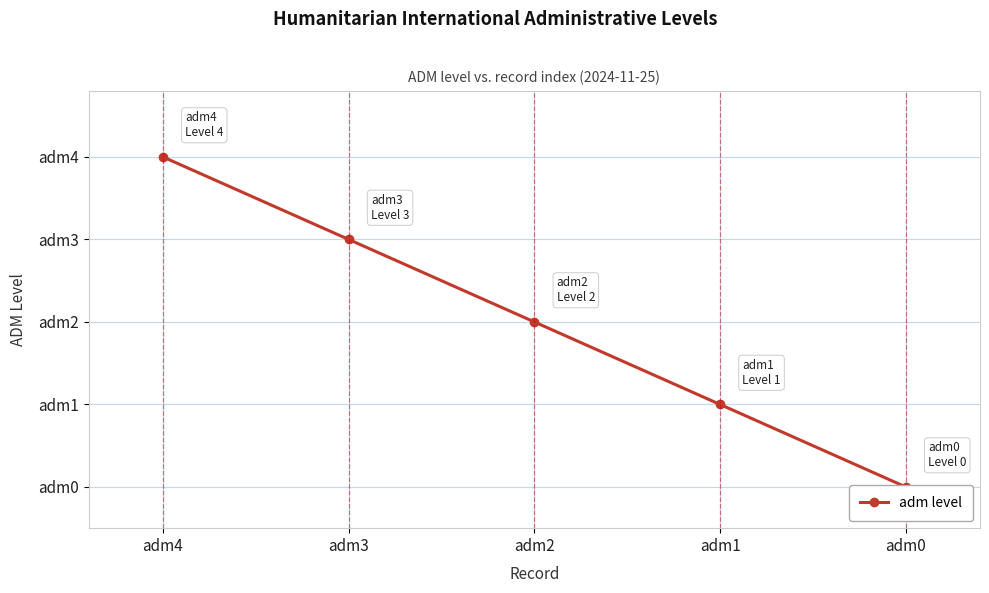

Which category has the lowest value across all series?

adm0